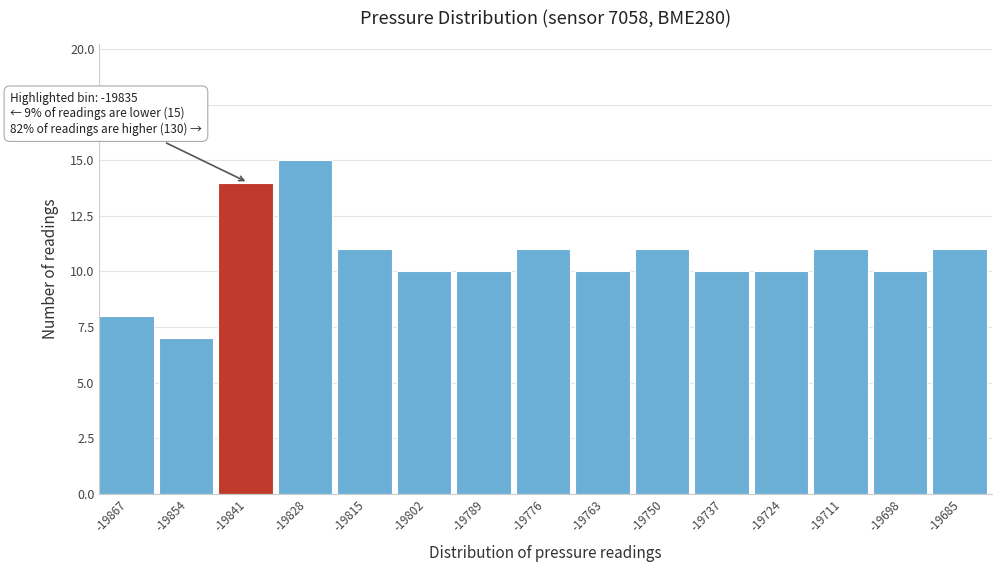

Reading left to right, list all the values displayed in this chart.

8	7	14	15	11	10	10	11	10	11	10	10	11	10	11